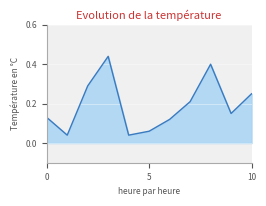

Is it true that the value at 5 is 0.0?

False